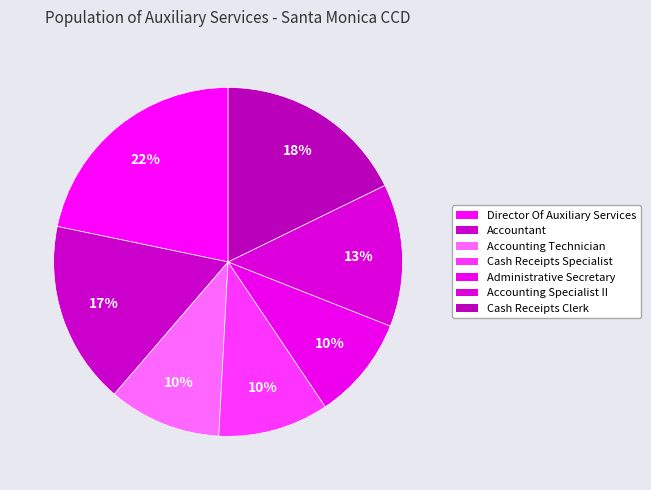

What percentage is the Cash Receipts Specialist slice, to the nearest percent?

10%